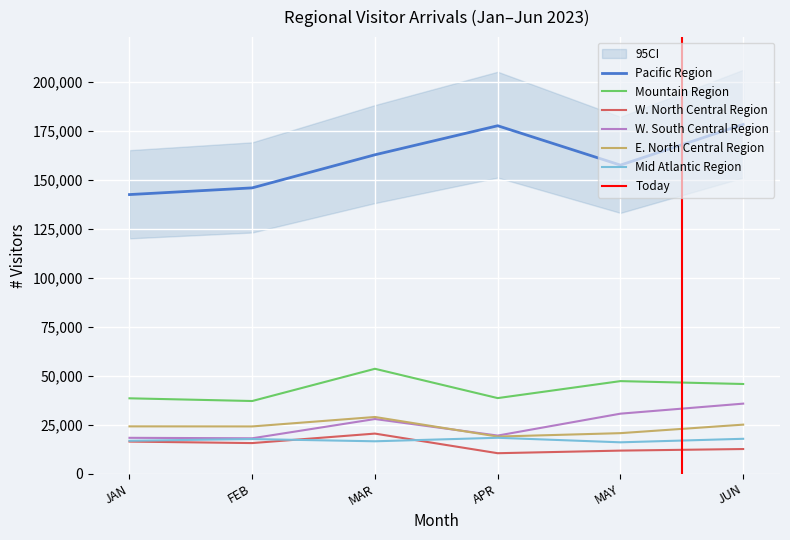

At which label does Mid Atlantic Region reach its peak?

APR